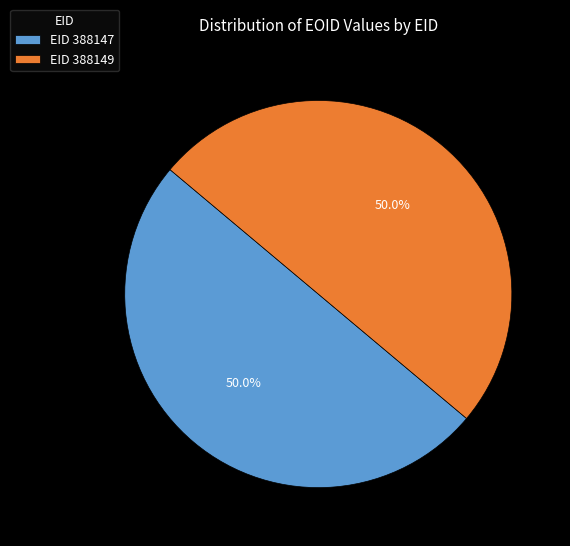

What percentage is NOT represented by EID 388147?

50.0%